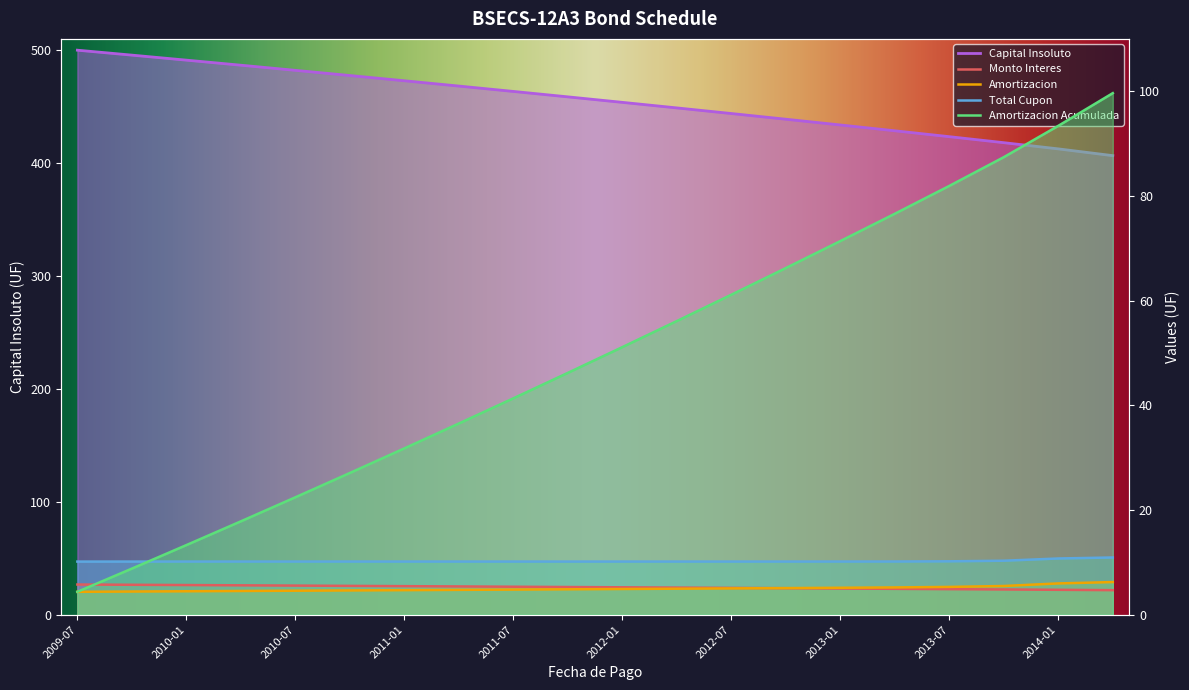

Does the chart have visible grid lines?

No